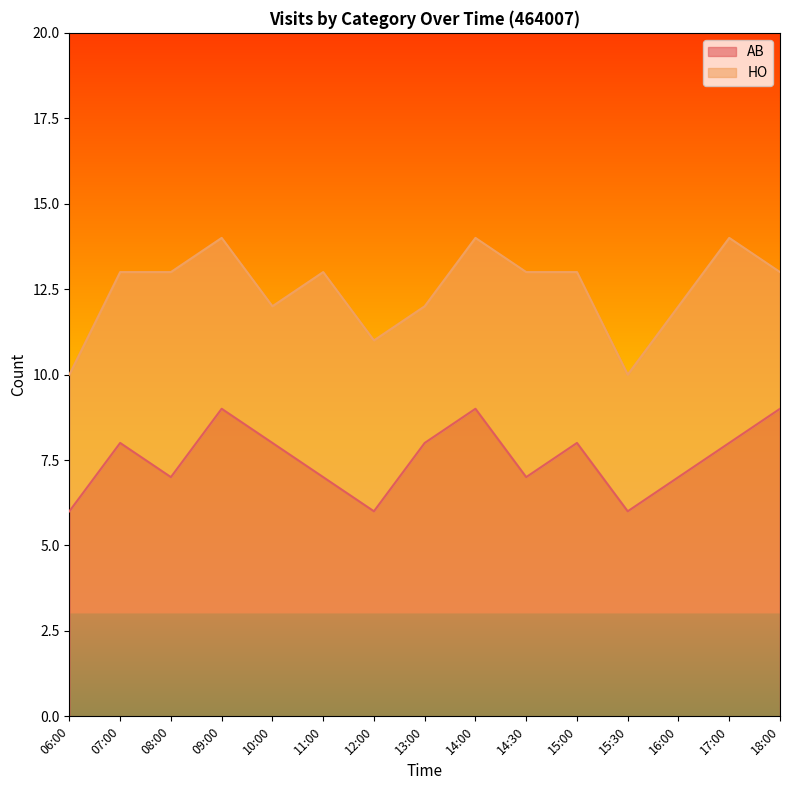

Does the chart have visible grid lines?

No